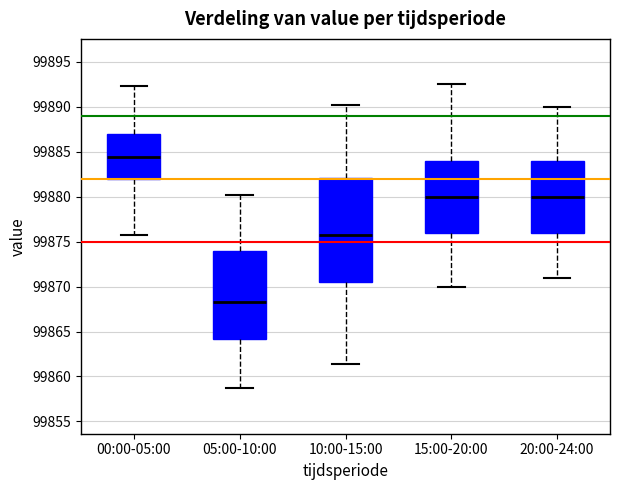

Reading left to right, transcribe this box plot: for each box, give where its median line is, the range the box spans, and where its two whiskers end, as read against the y-axis. The values are not printed on the chart, so give them approximately, as read against the axis.

00:00-05:00: median 99884.5, box 99882.0 to 99887.0, whiskers 99875.5 to 99892.5
05:00-10:00: median 99868.5, box 99864.0 to 99874.0, whiskers 99858.5 to 99880.0
10:00-15:00: median 99876.0, box 99870.5 to 99882.0, whiskers 99861.5 to 99890.0
15:00-20:00: median 99880.0, box 99876.0 to 99884.0, whiskers 99870.0 to 99892.5
20:00-24:00: median 99880.0, box 99876.0 to 99884.0, whiskers 99871.0 to 99890.0